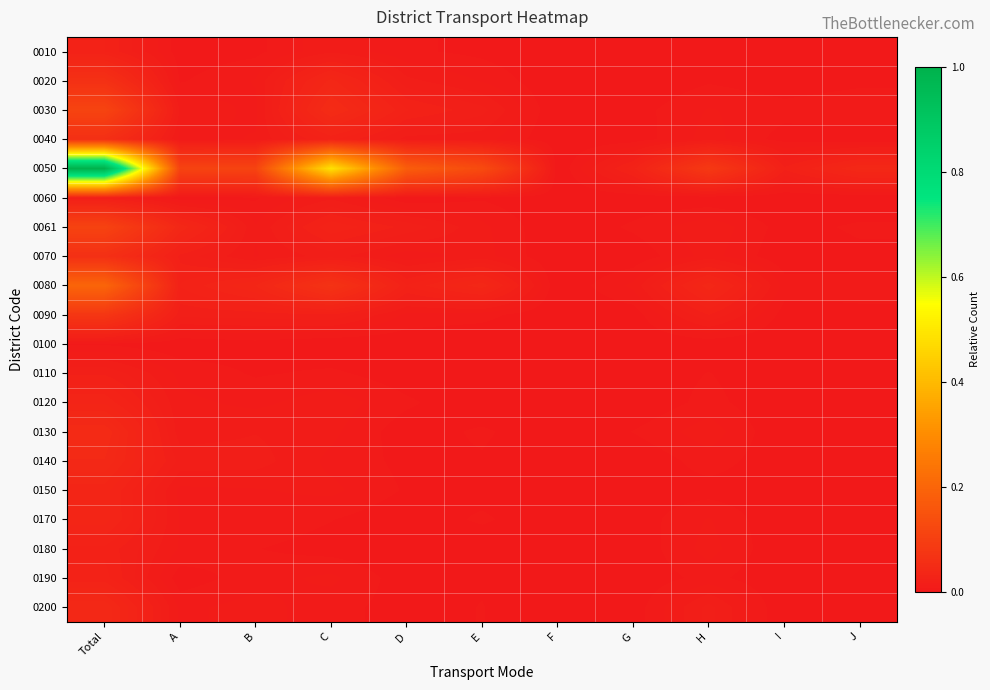

What is the total value across all series at C?

0.8